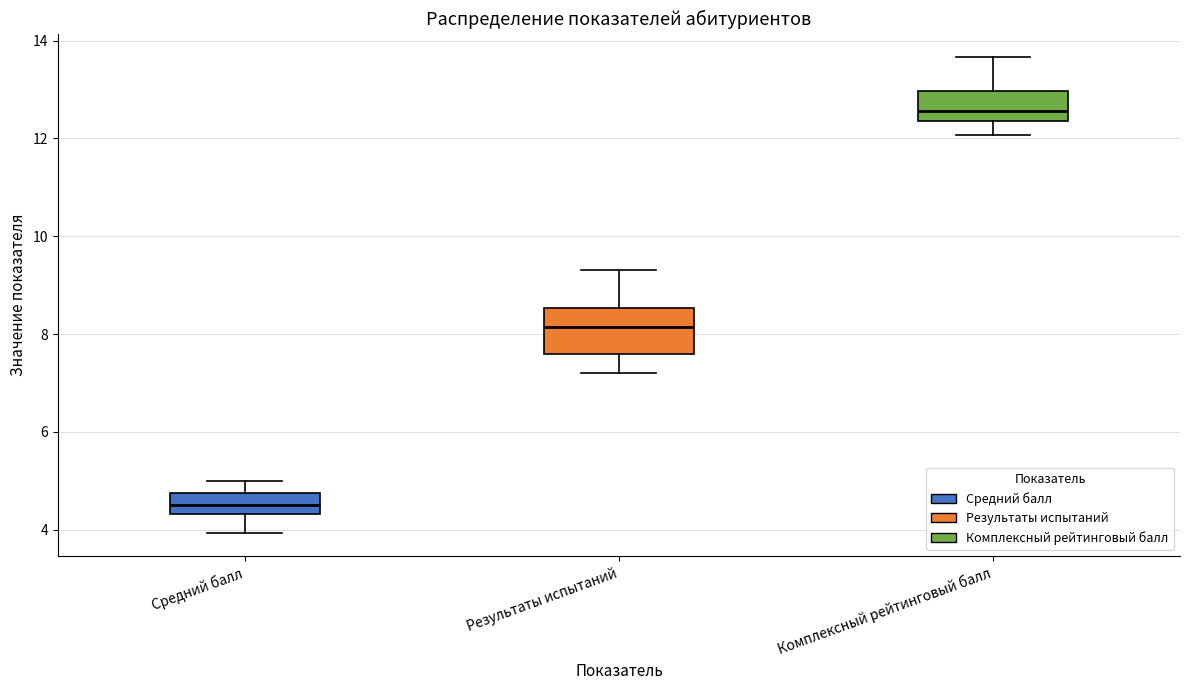

Reading left to right, transcribe this box plot: for each box, give where its median line is, the range the box spans, and where its two whiskers end, as read against the y-axis. The values are not printed on the chart, so give them approximately, as read against the axis.

Средний балл: median 4.6, box 4.4 to 4.8, whiskers 4.0 to 5.0
Результаты испытаний: median 8.2, box 7.6 to 8.6, whiskers 7.2 to 9.4
Комплексный рейтинговый балл: median 12.6, box 12.4 to 13.0, whiskers 12.0 to 13.6